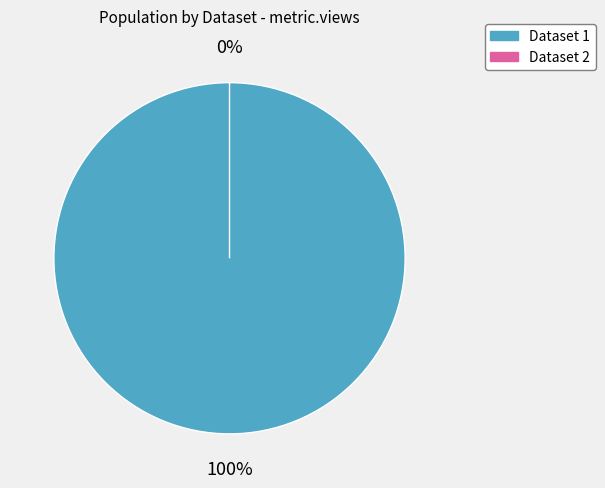

True or false: 649cd08e078190ea912176ec accounts for 0% of the total.

True